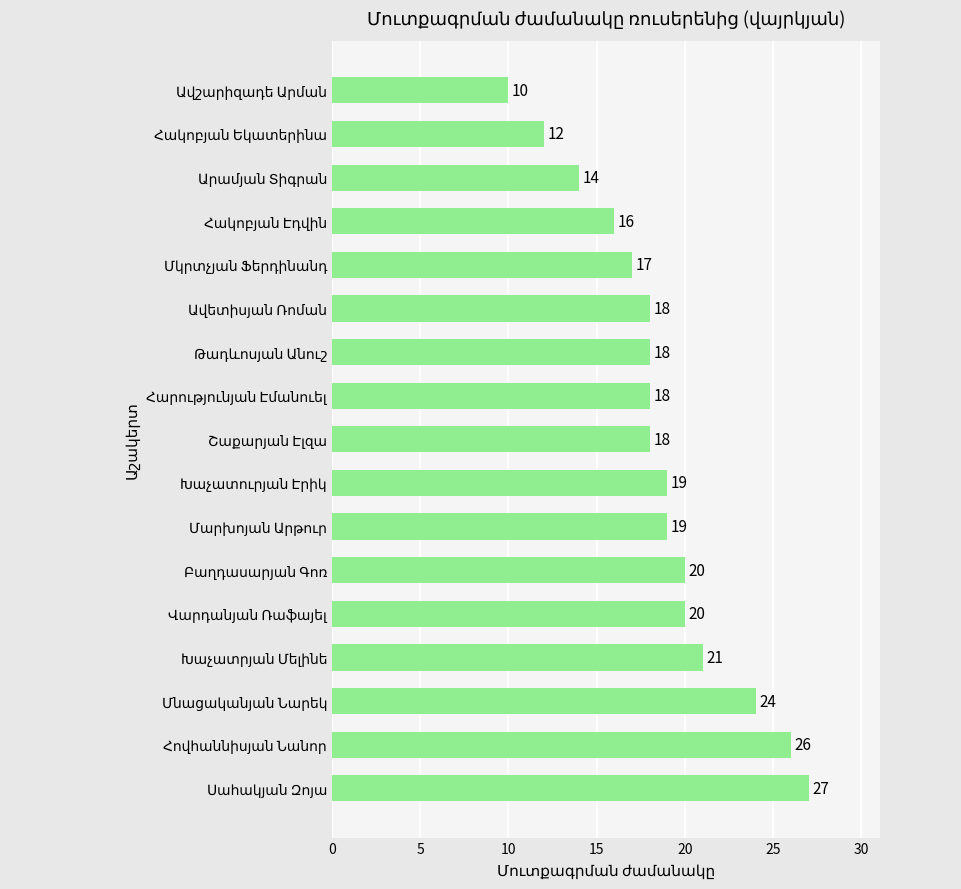

What is the maximum value shown in the chart?

27